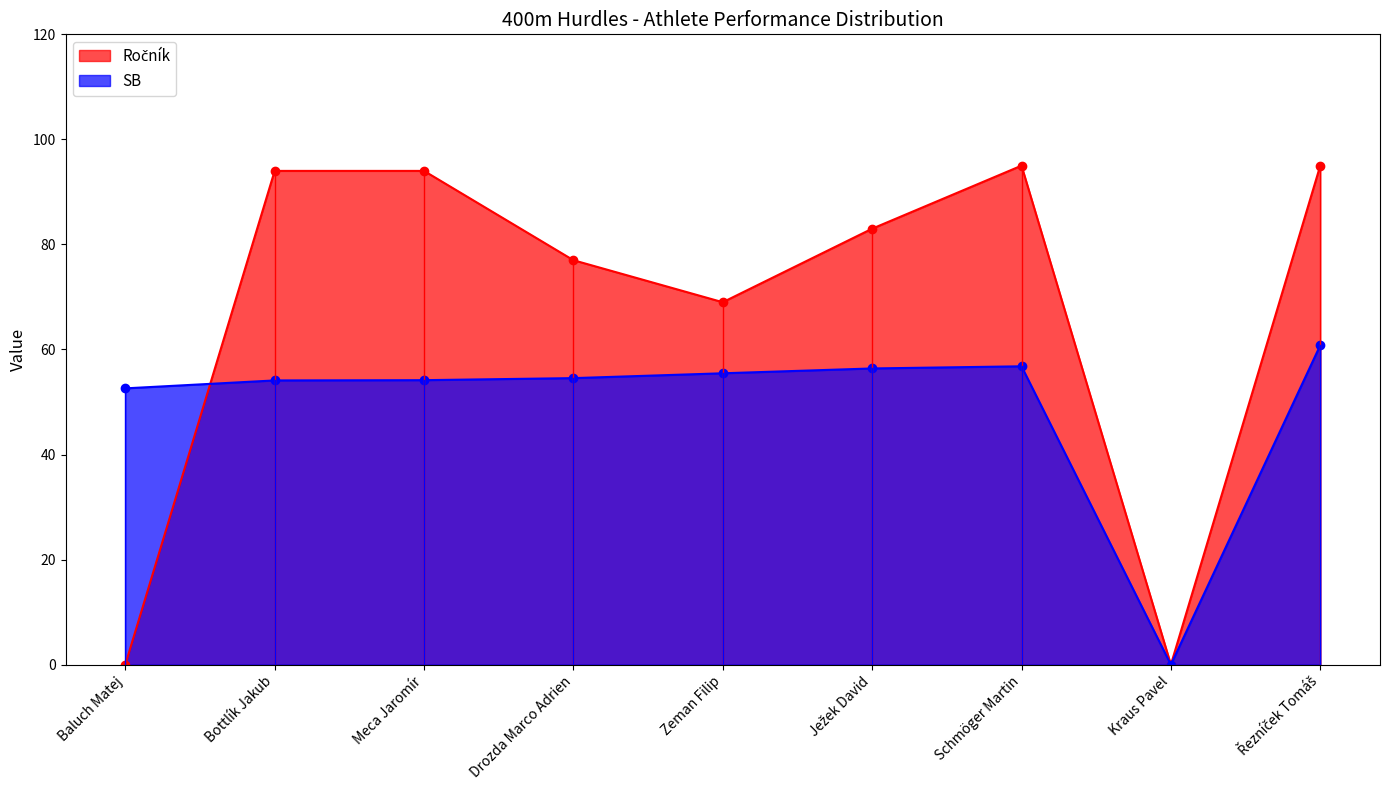

Which category has the highest value in the SB series?

Řezníček Tomáš